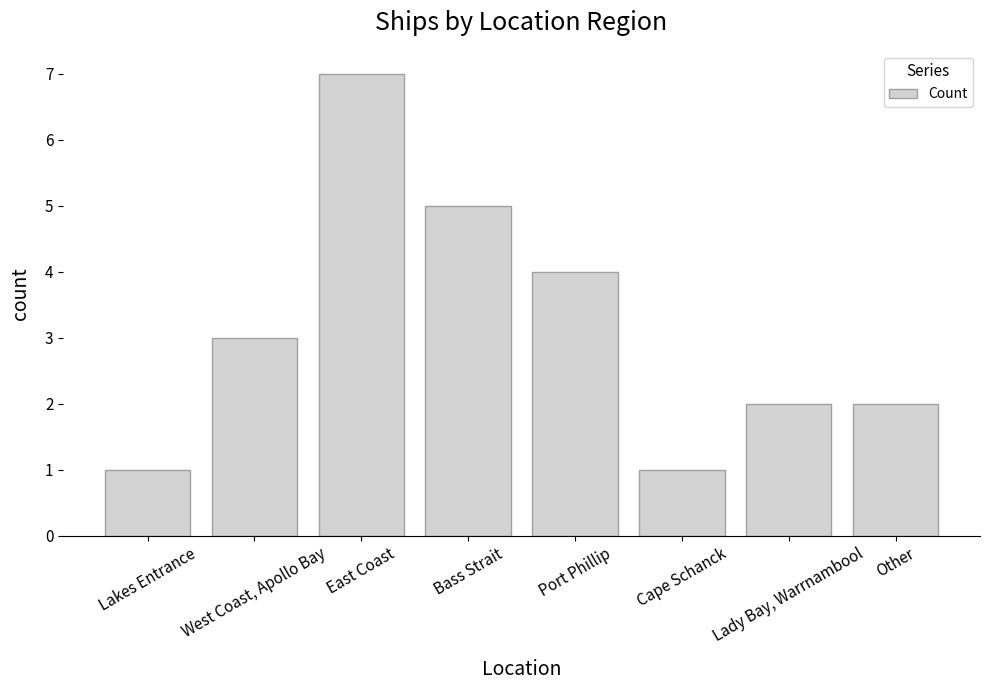

Between Cape Schanck and Port Phillip, which is larger?

Port Phillip